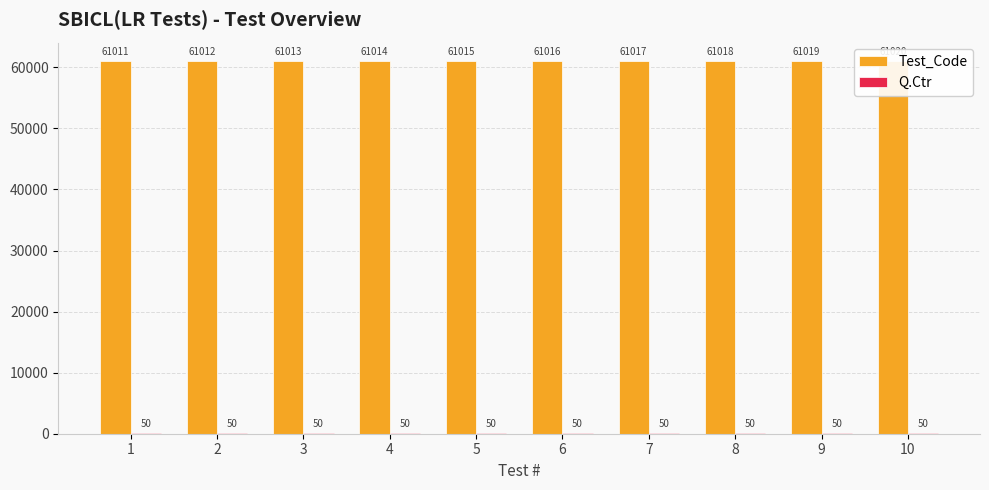

How many bars are there in each group?

2